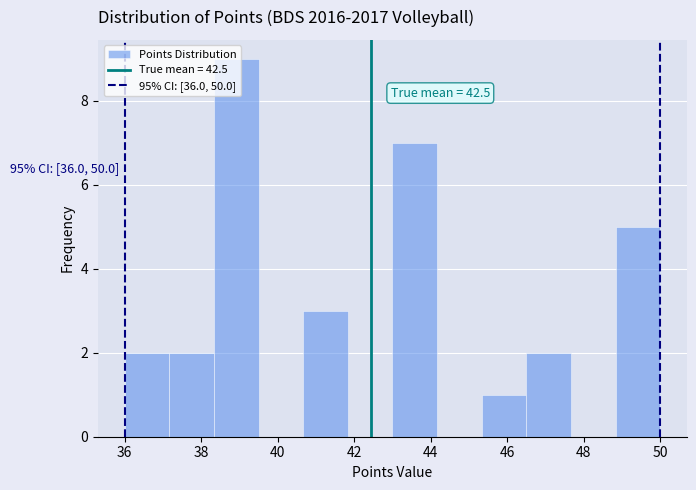

Which range on the x-axis has the tallest bar?

38.4 to 39.6